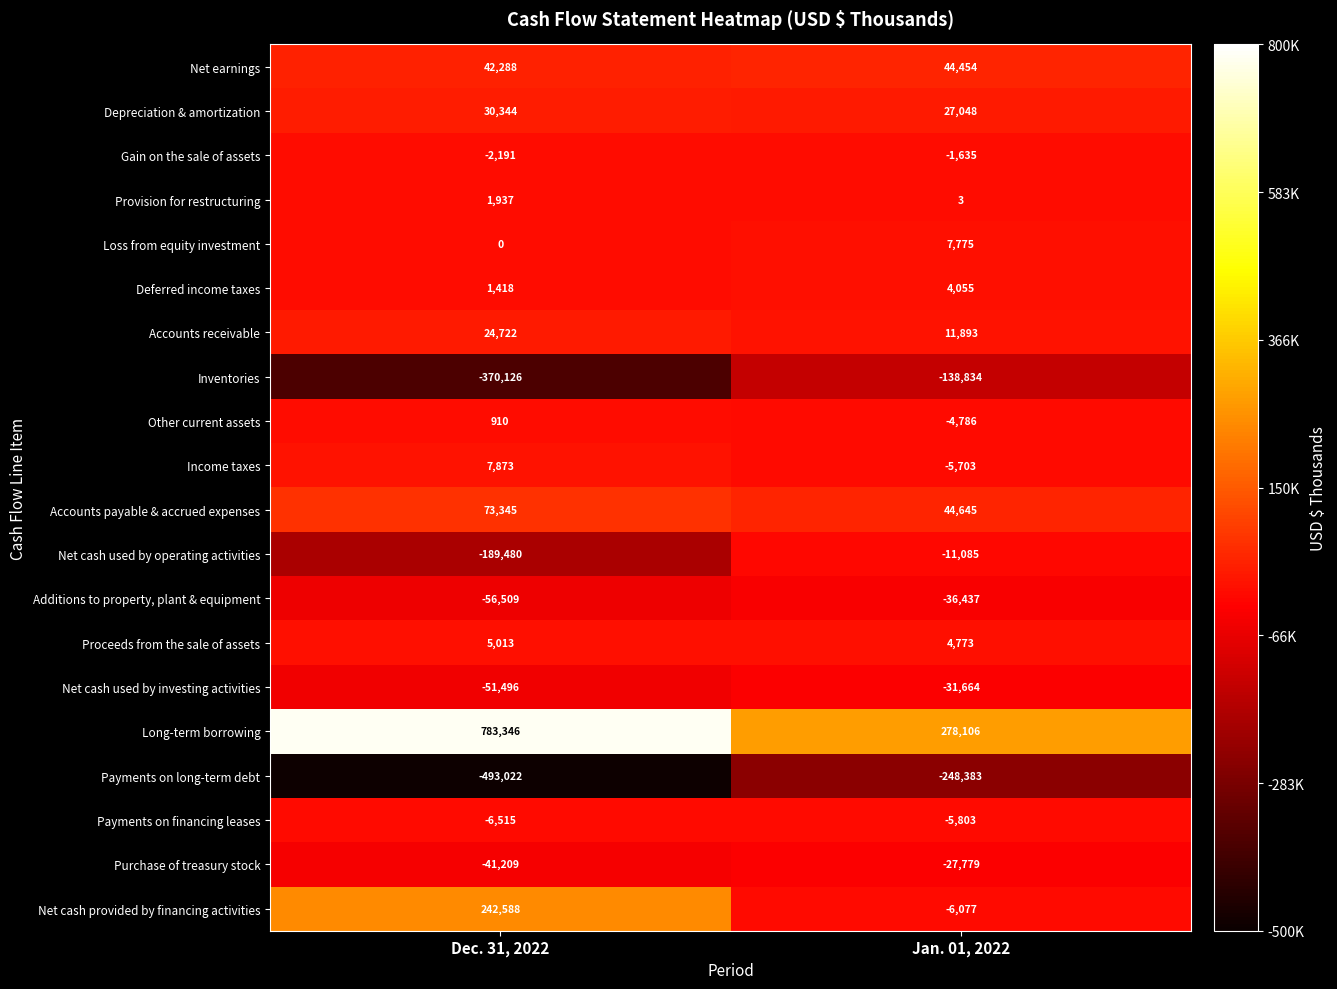

Where is Net cash provided by financing activities nearest to the value 118255?

Jan. 01, 2022